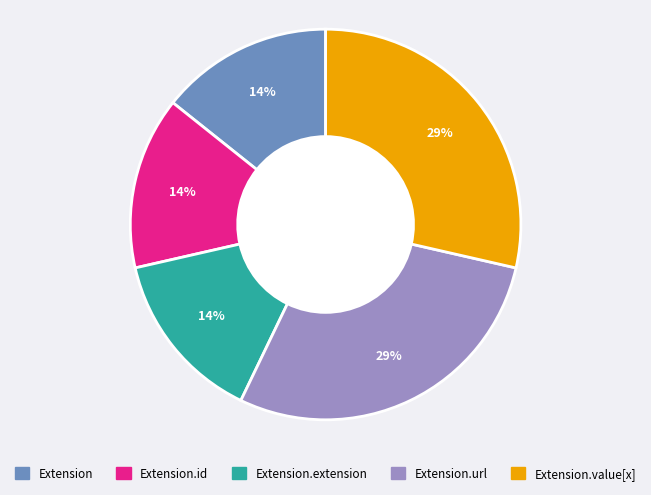

To the nearest percent, what is the average slice percentage?

20%